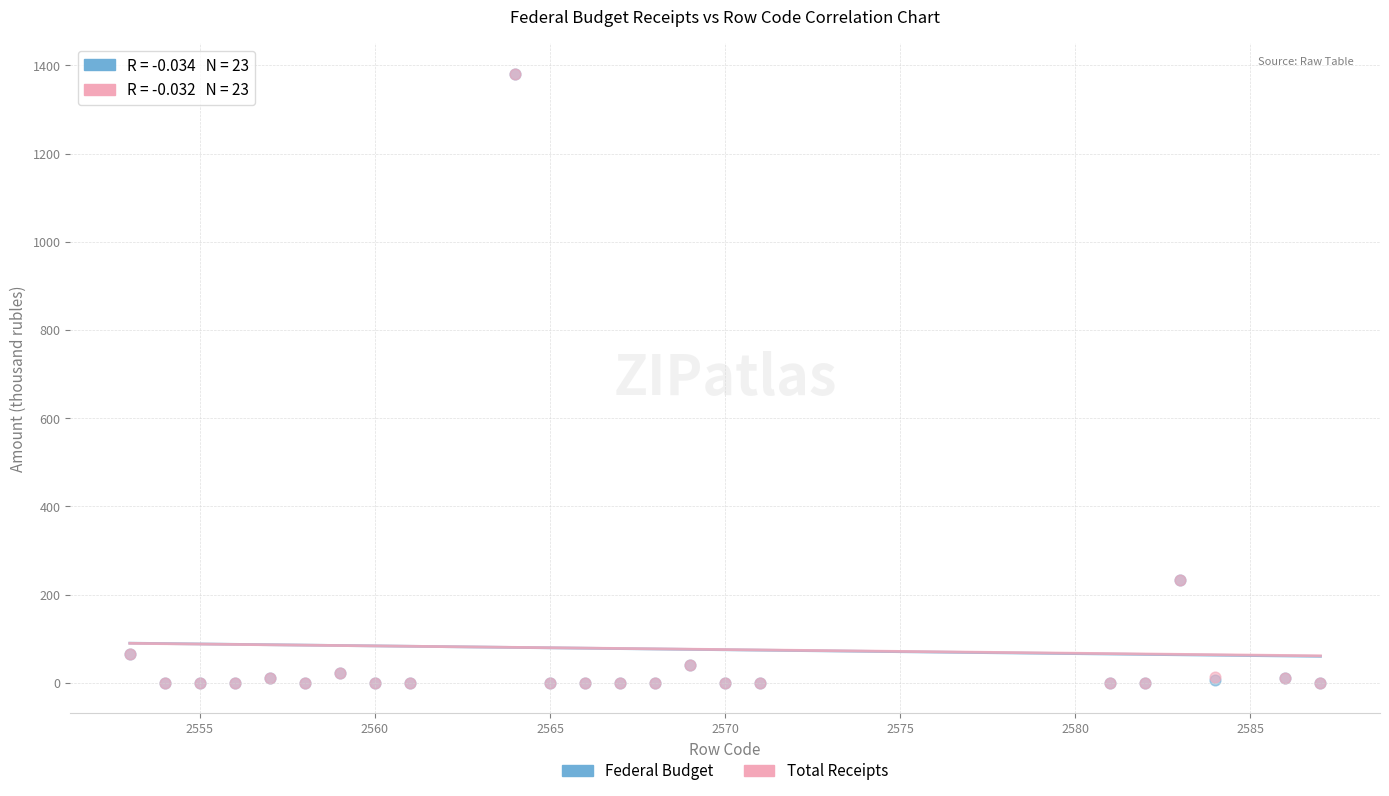

What are all the series names shown in the legend?

Federal Budget, Total Receipts